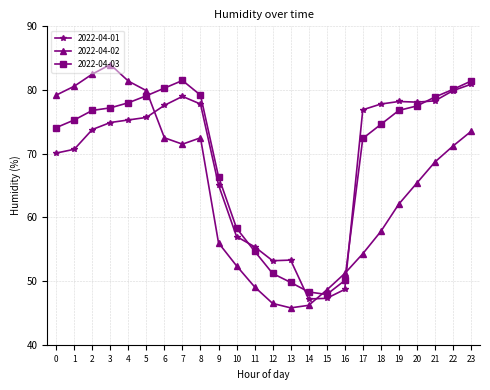

After their last crossing, which series has the higher values: 2022-04-01 or 2022-04-02?

2022-04-01